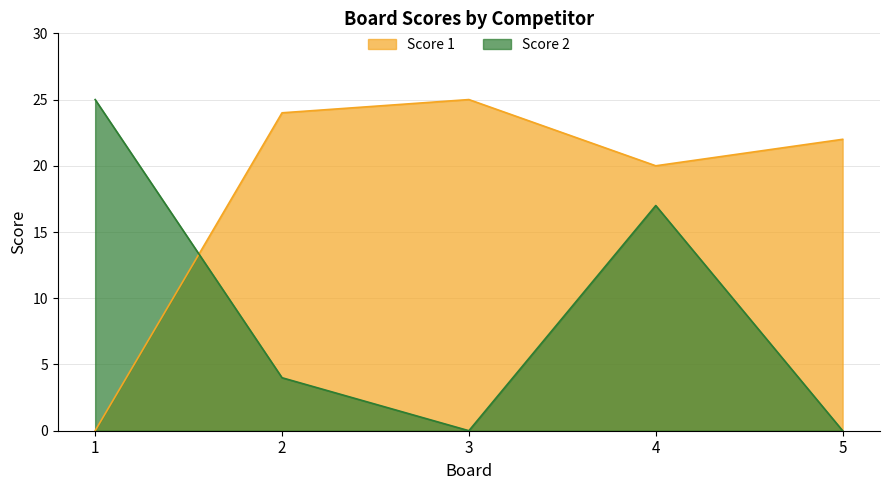

How many data points in Score 2 are less than 4?

2